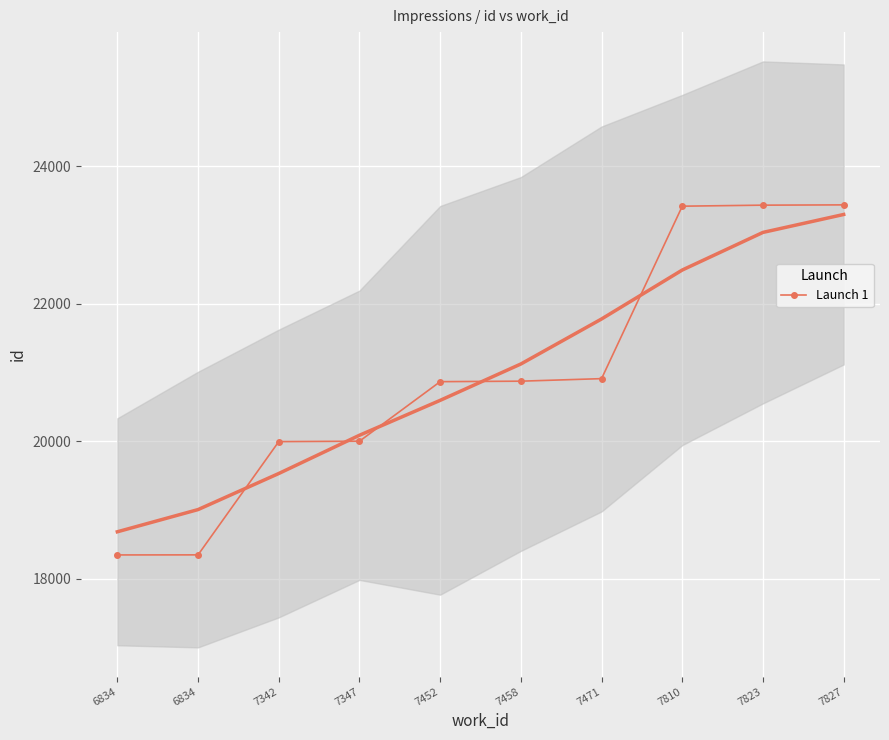

At which label is the value closest to 20890?

7458